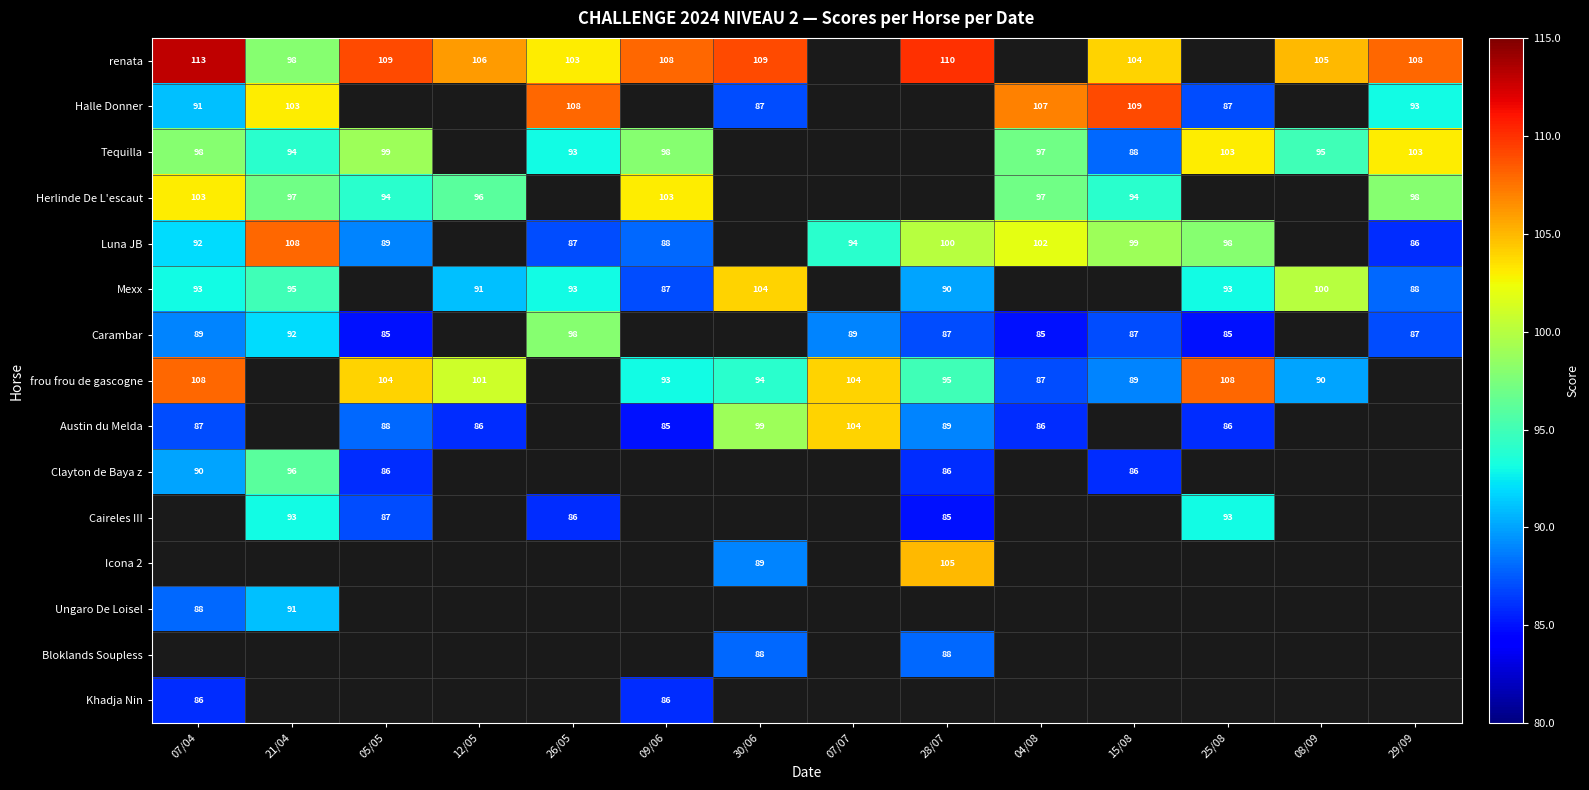

Is the value of Caireles III at 25/08 greater than the value of Halle Donner at 07/04?

Yes